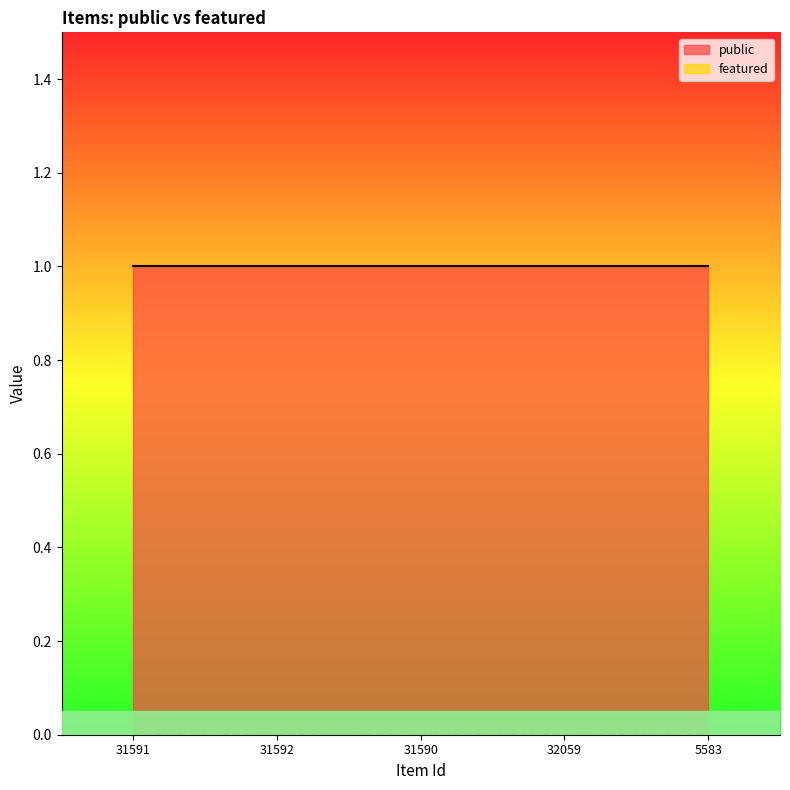

What is the difference between the highest and lowest values at 5583?

1